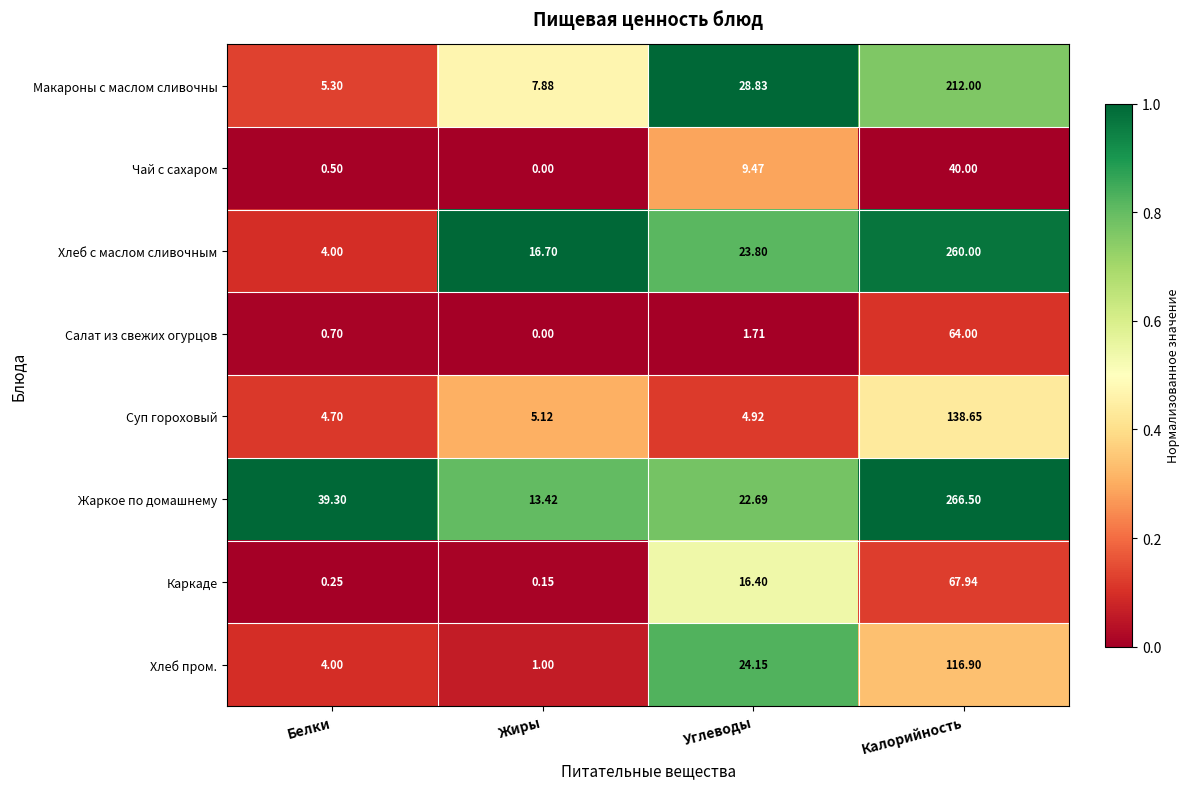

What is the difference between the highest and lowest values at Калорийность?

226.5